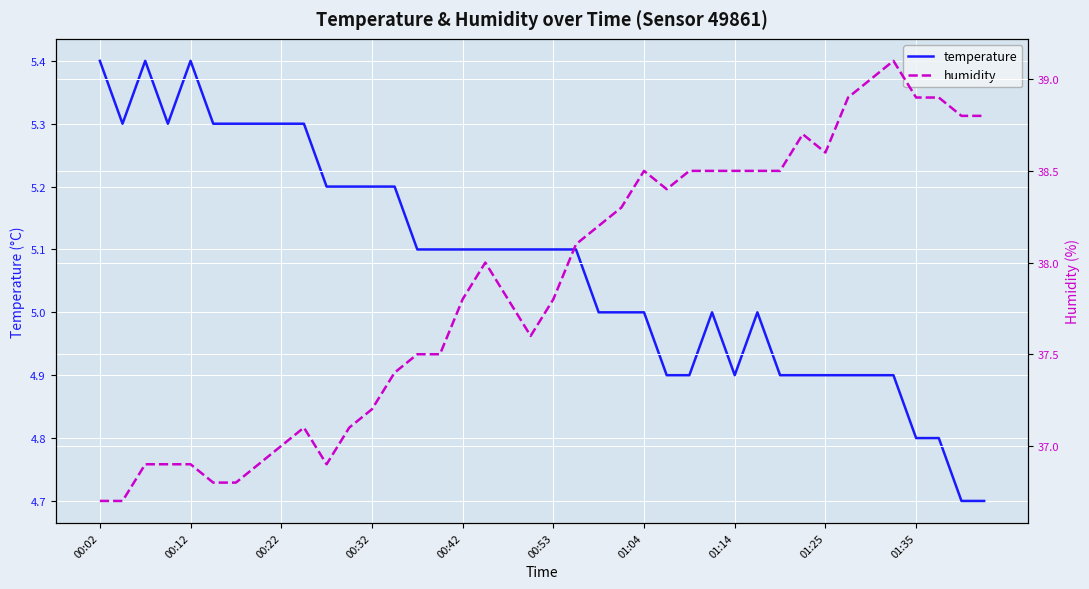

The value of humidity at 13 is 37.4. True or false?

True